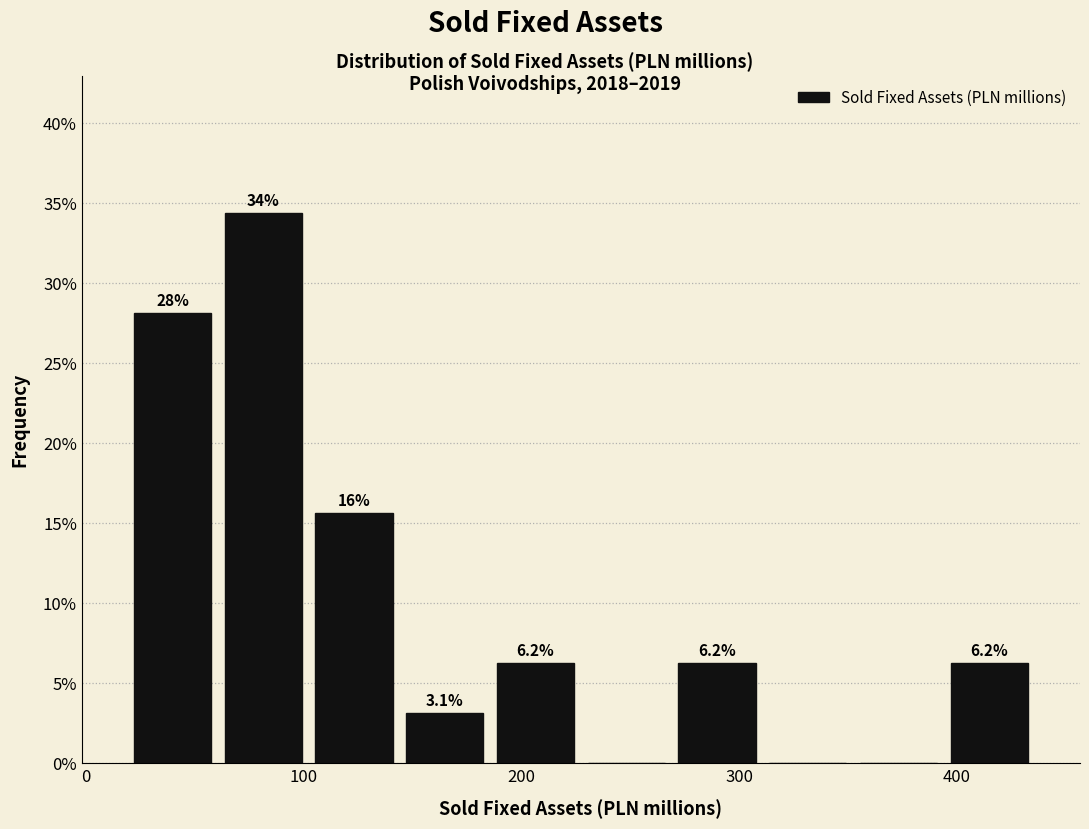

Which range on the x-axis has the tallest bar?

60 to 100